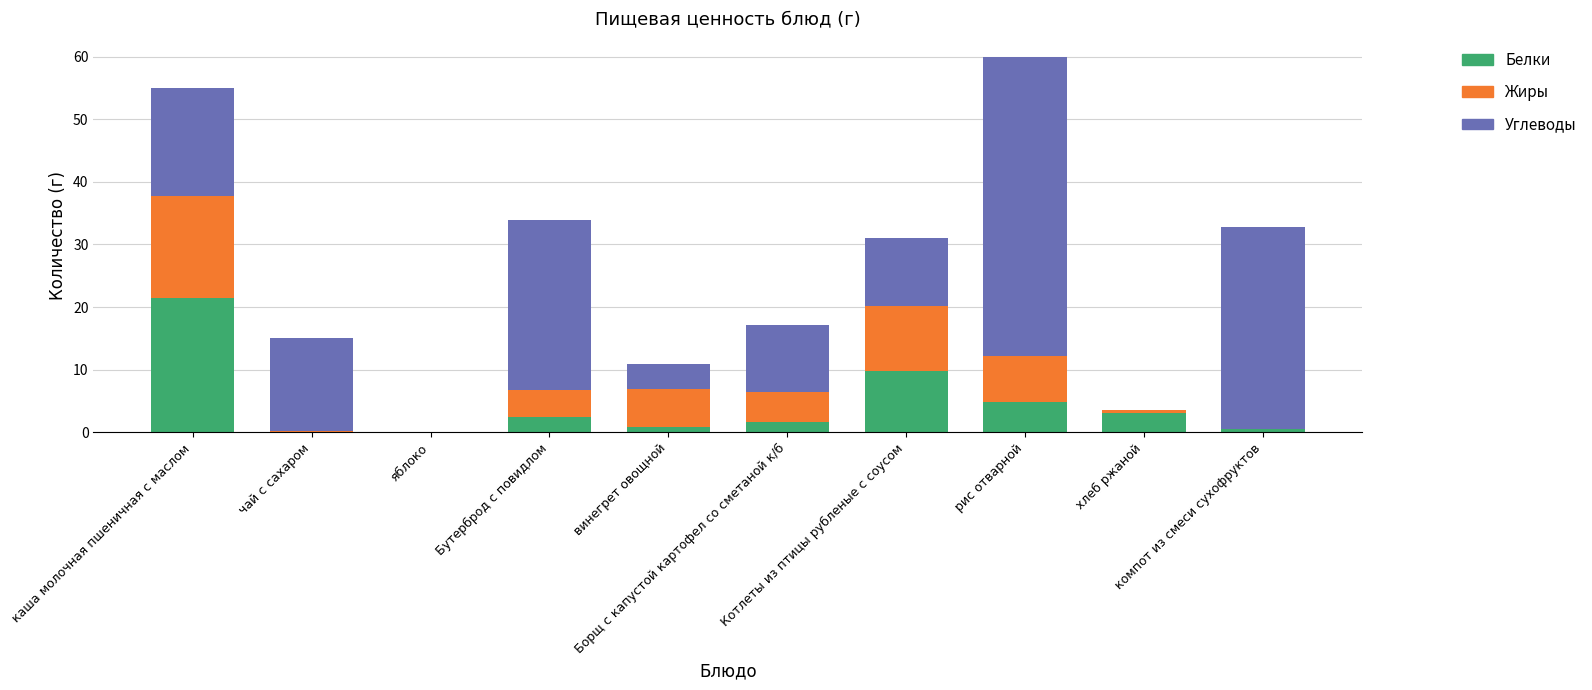

What are all the series names shown in the legend?

Белки, Жиры, Углеводы